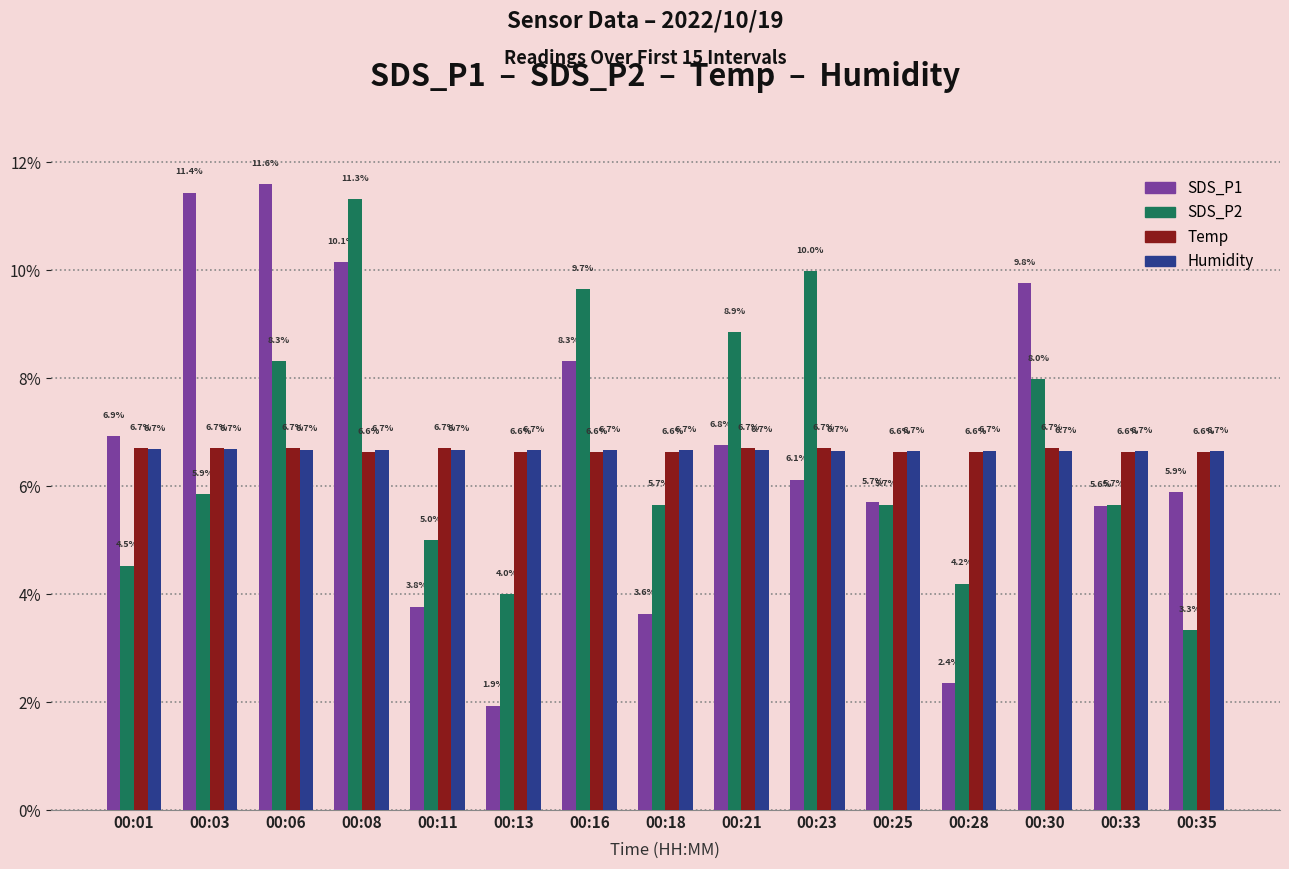

True or false: Temp has a value of 6.7 at 00:03.

True